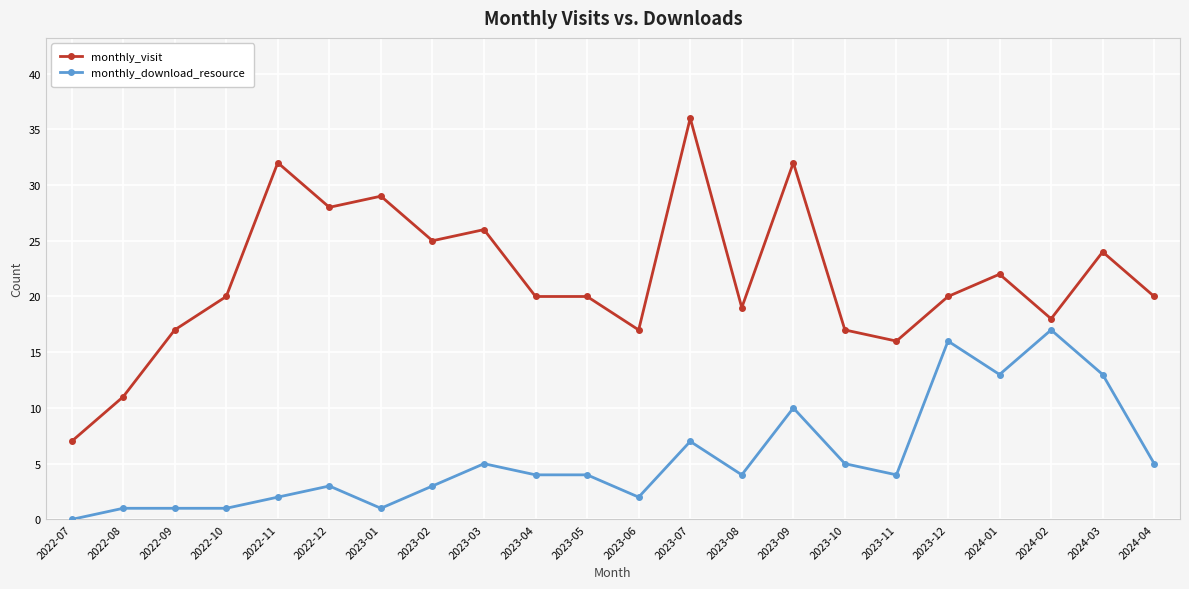

Where is the first local maximum for monthly_visit?

2022-11